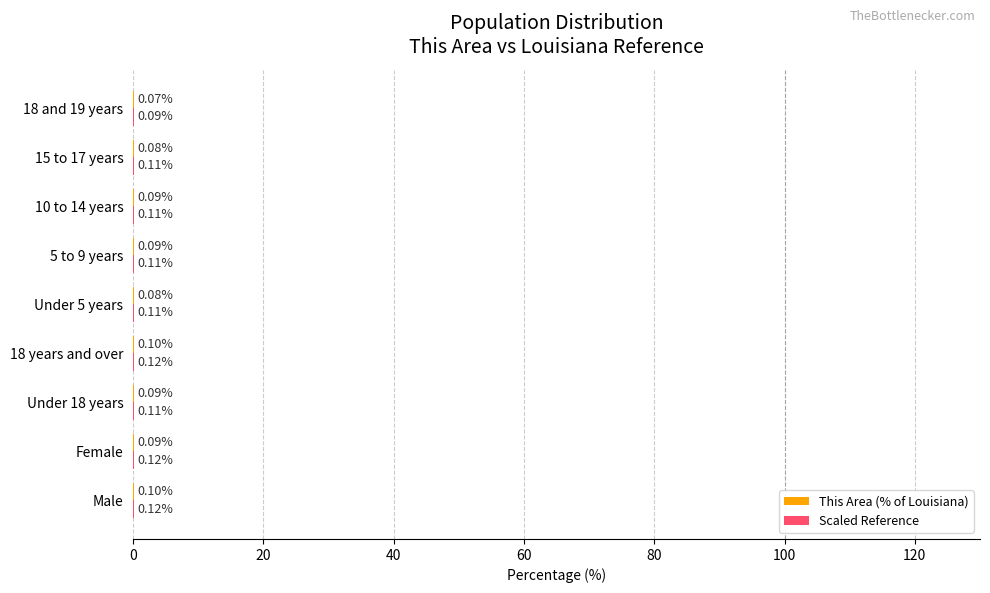

Count the number of categories in the chart.

9